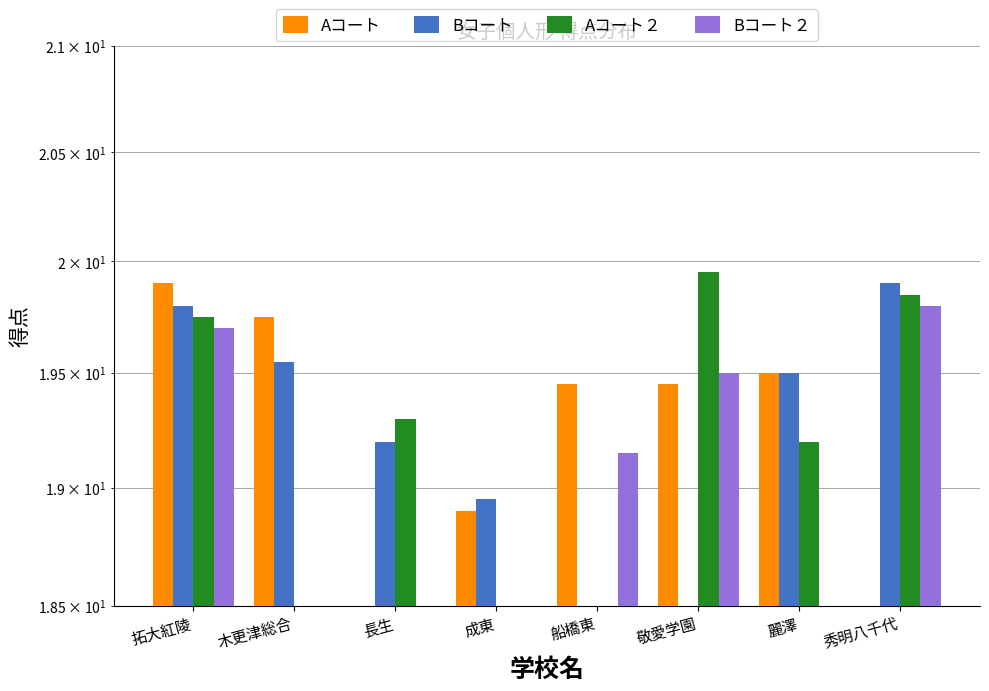

Are the bars horizontal?

No